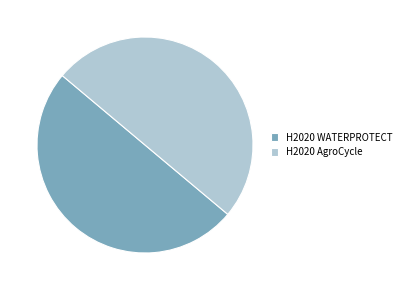

Combined, do H2020 AgroCycle and H2020 WATERPROTECT account for over 50%?

Yes